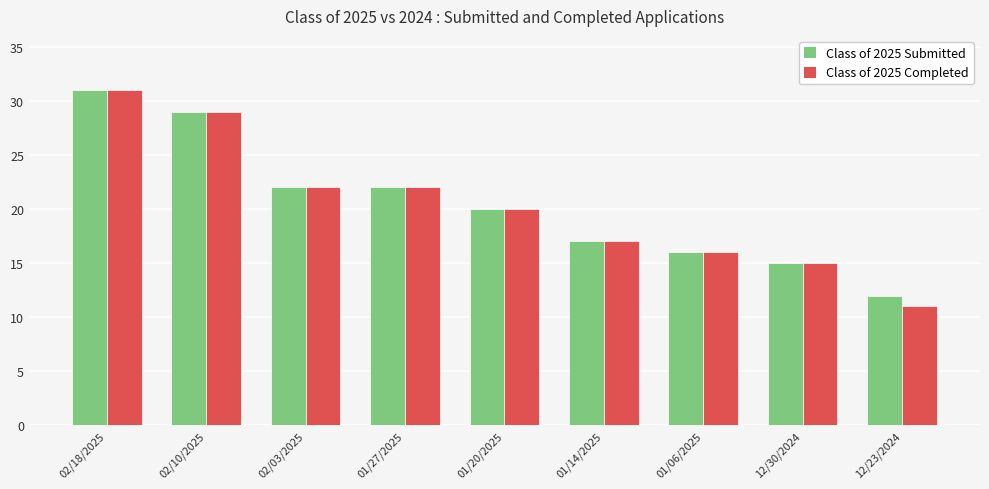

The Class of 2025 Submitted series shows 3 at 12/23/2024. True or false?

False